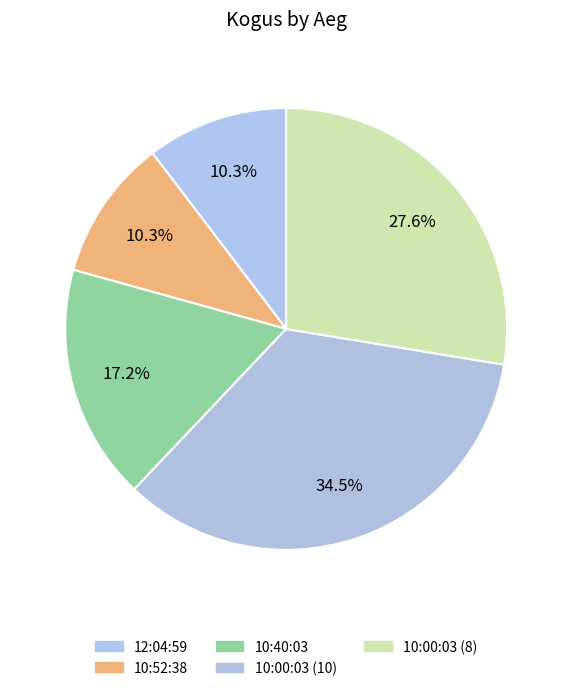

What is the change in value from 10:00:03 (10) to 10:00:03 (8)?

-2